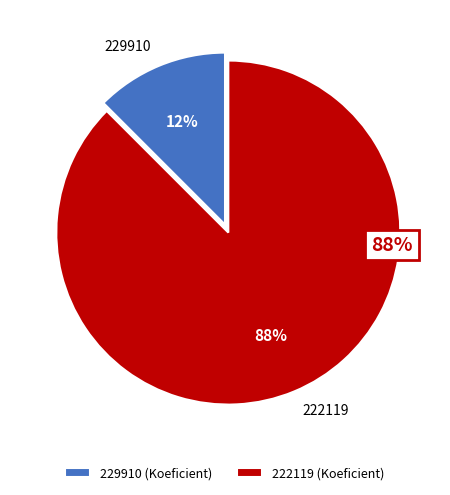

Approximately how many times larger is the value at 222119 compared to 229910?

7.0